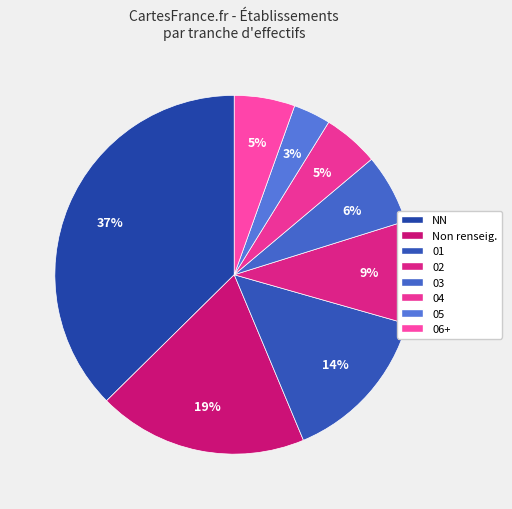

To the nearest percent, what percentage of the pie is 03?

6%